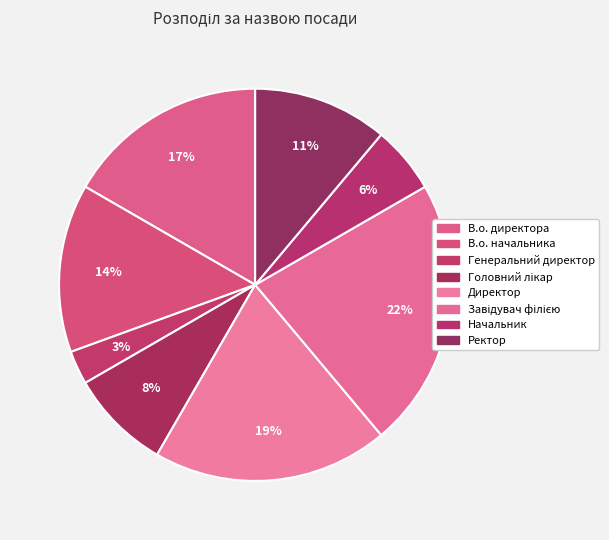

To the nearest percent, what portion does Головний лікар represent?

8%